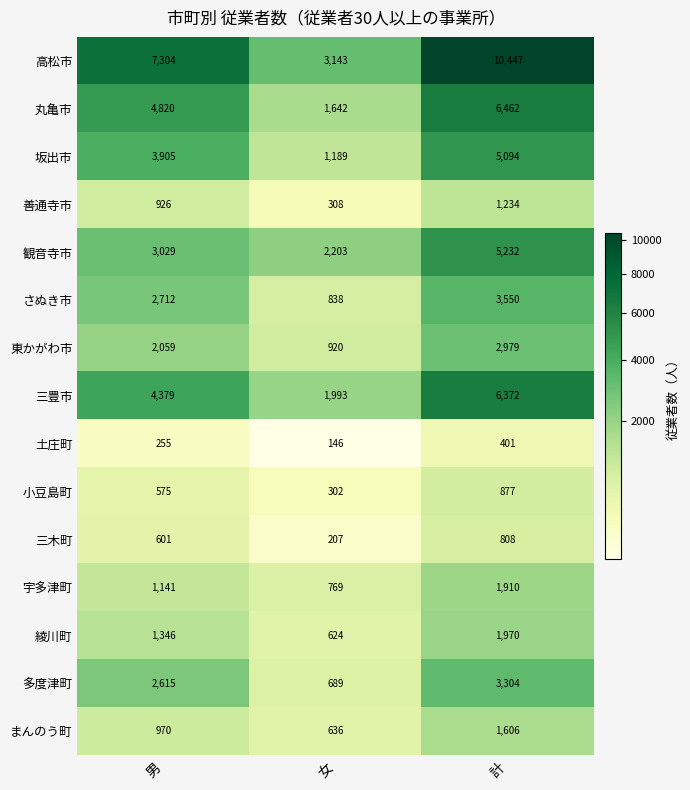

What is the sum of all 三木町 values?

1616